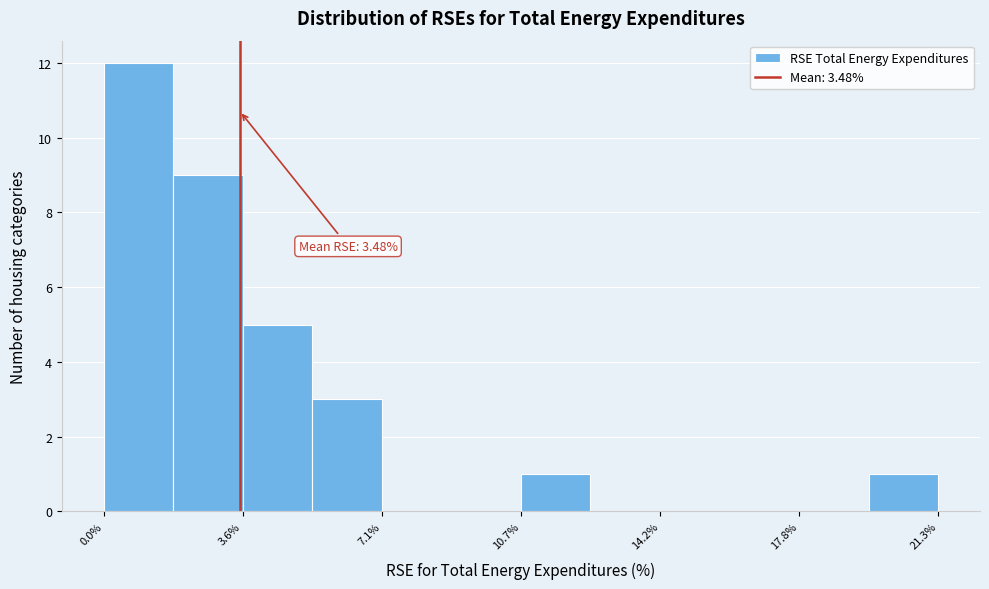

Read against the x-axis, roughly where is the centre of the tallest bar?

1.0